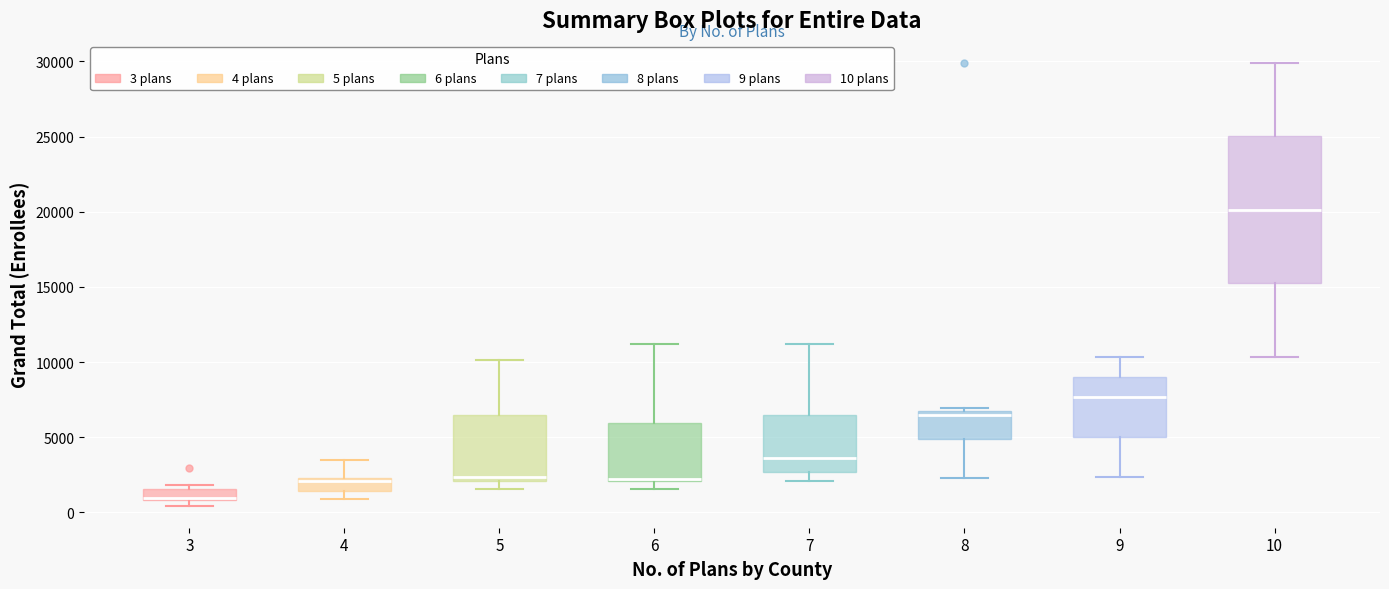

Reading left to right, read every box against the y-axis: the position of its median line, the range the box covers, and the ends of its whiskers. The values are not printed on the chart, so give them approximately, as read against the axis.

3: median 1000 (just above the box's lower edge), box 1000 to 1500, whiskers 500 to 2000
4: median 2000, box 1500 to 2500, whiskers 1000 to 3500
5: median 2500, box 2000 to 6500, whiskers 1500 to 10000
6: median 2000, box 2000 to 6000, whiskers 1500 to 11000
7: median 3500, box 2500 to 6500, whiskers 2000 to 11000
8: median 6500 (just below the box's upper edge), box 5000 to 6500, whiskers 2500 to 7000
9: median 7500, box 5000 to 9000, whiskers 2500 to 10500
10: median 20000, box 15000 to 25000, whiskers 10500 to 30000